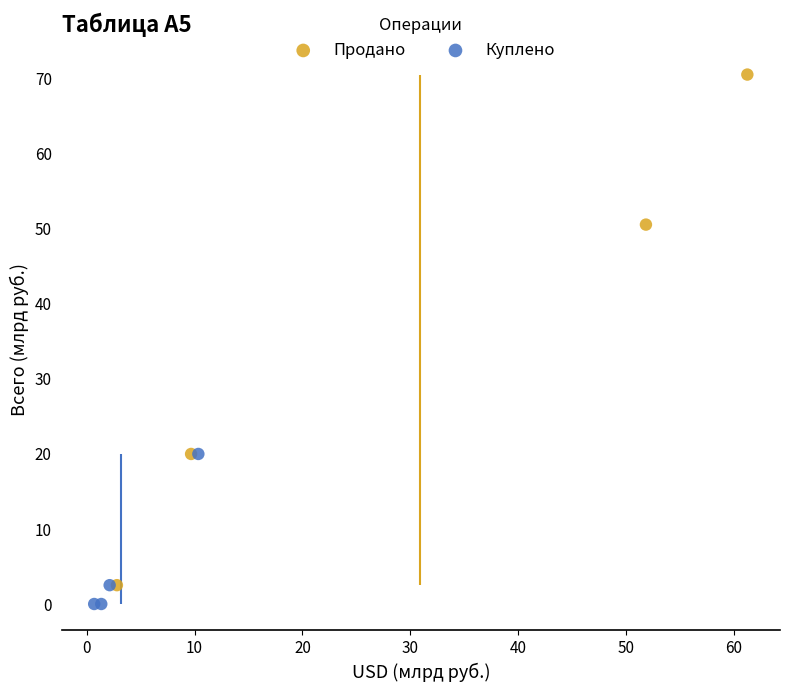

Which series has the largest Y range (max minus min)?

Продано